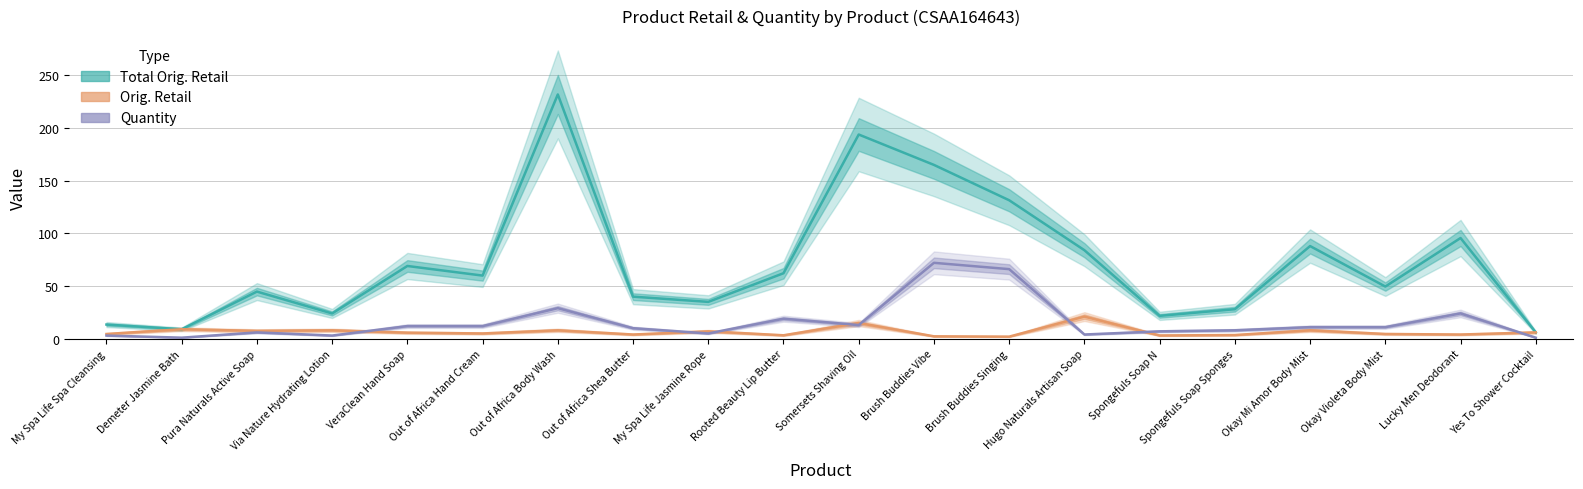

Which category has the highest value in the Orig. Retail series?

Hugo Naturals Artisan Soap